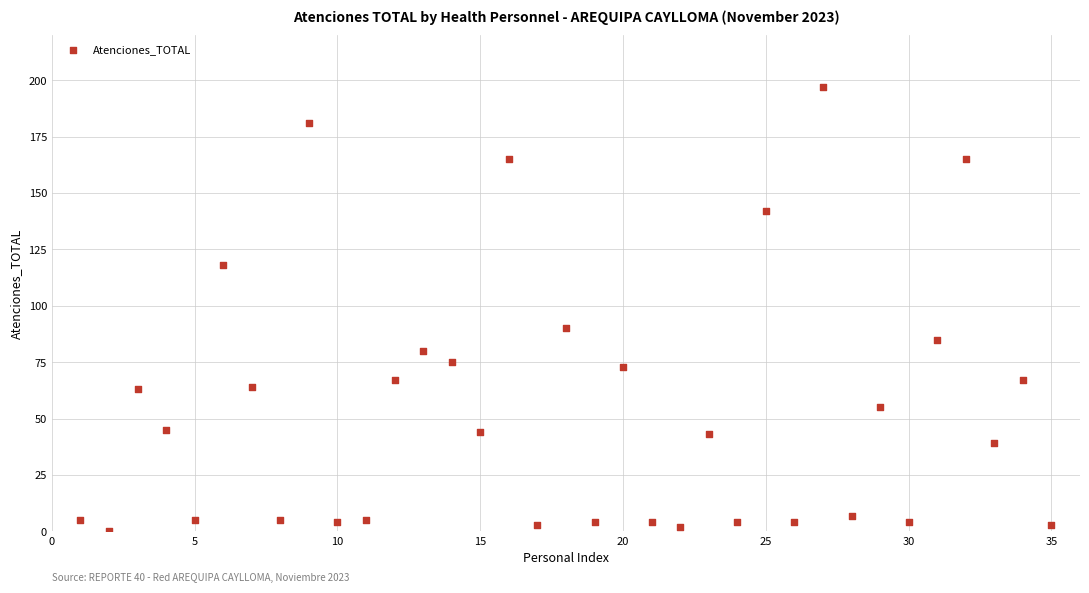

What Y value in the scatter plot is closest to 98?

90